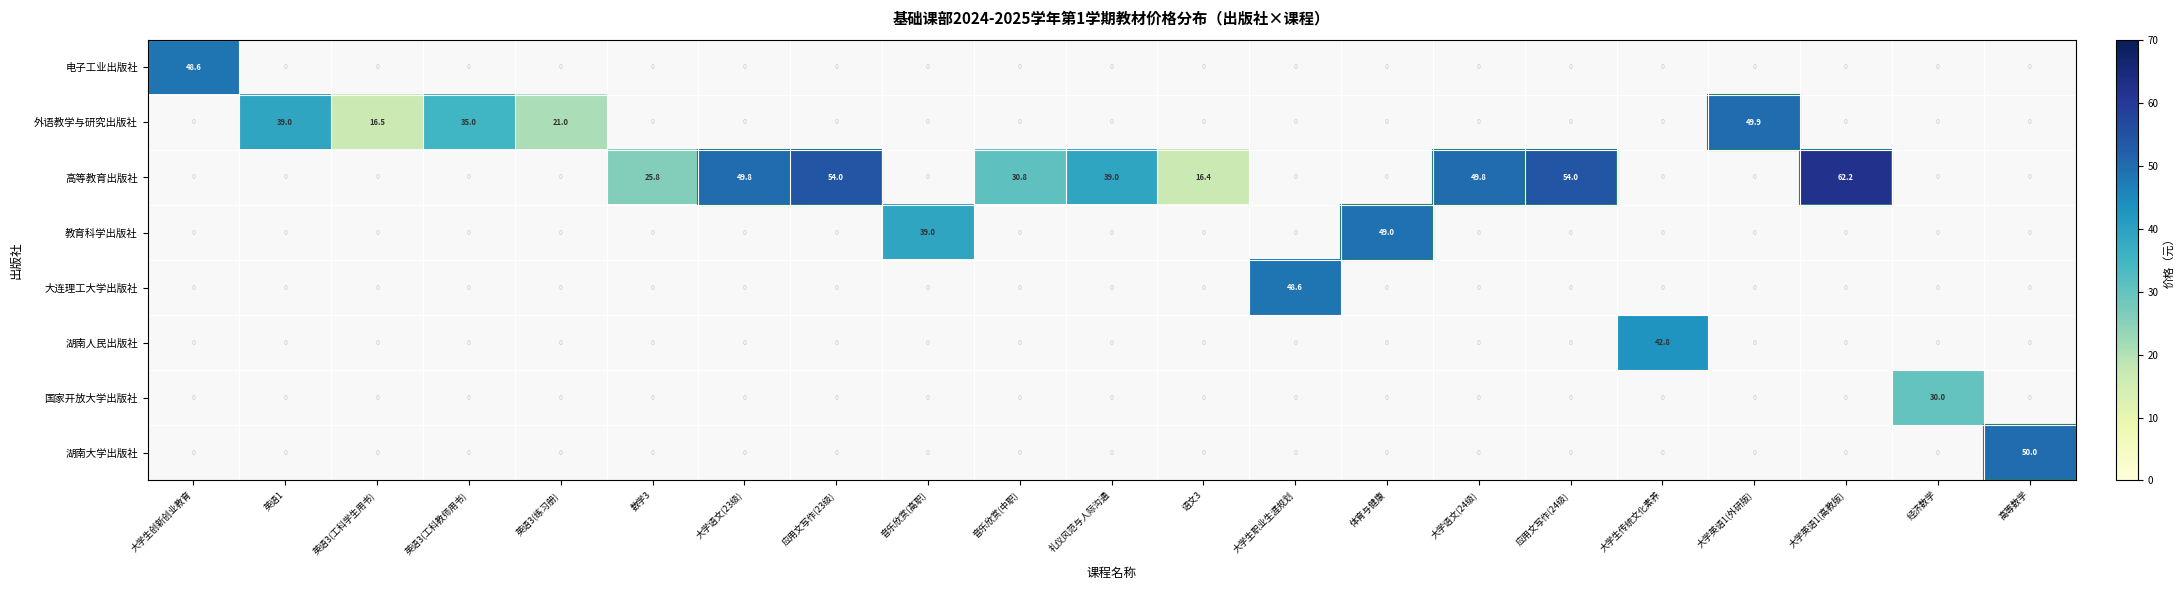

The 高等教育出版社 series shows 15.7 at 音乐欣赏(中职). True or false?

False